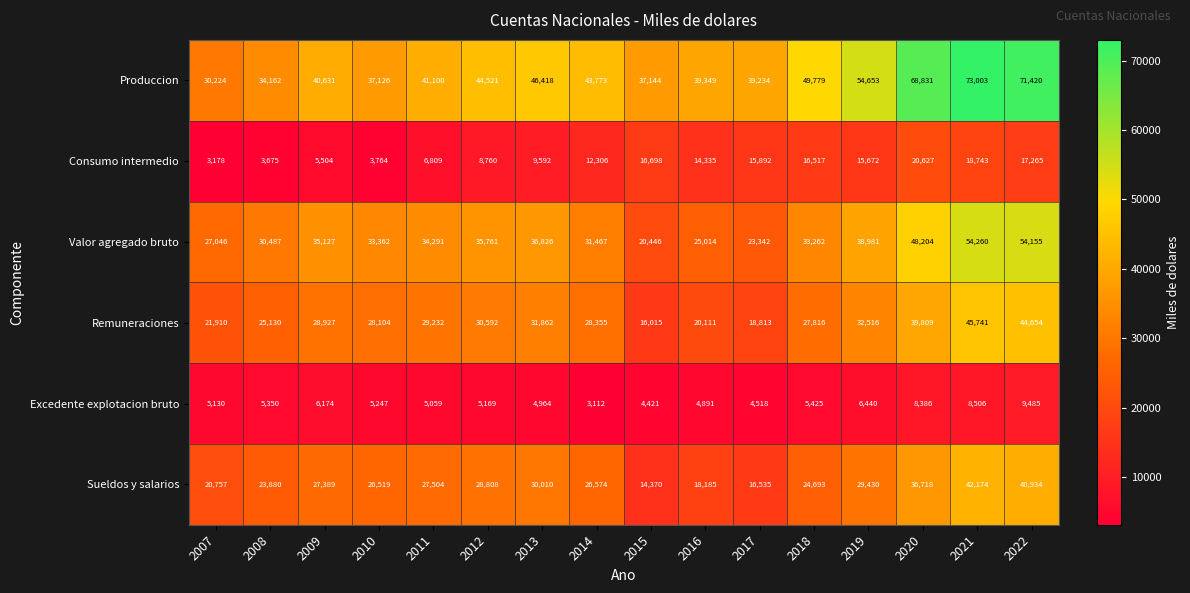

Which category has the highest value in the Consumo intermedio series?

2020